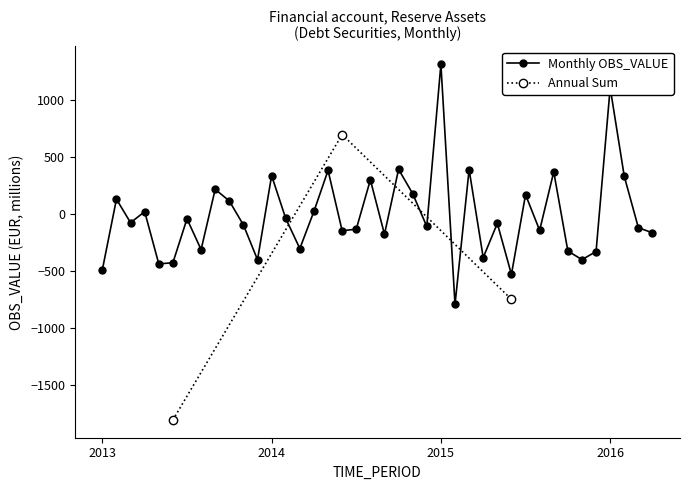

What is the greatest value displayed?

1310.9